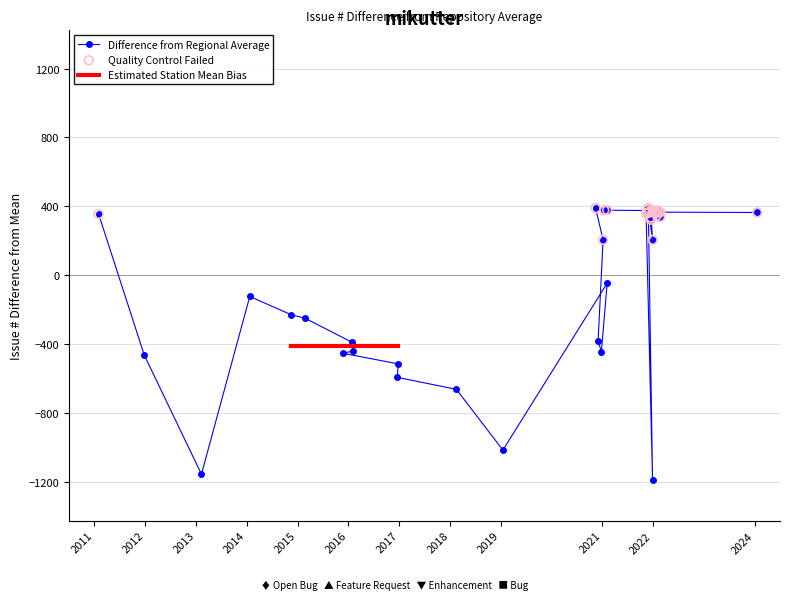

What is the value of the Difference from Regional Average point at the 14th from the left?

388.9